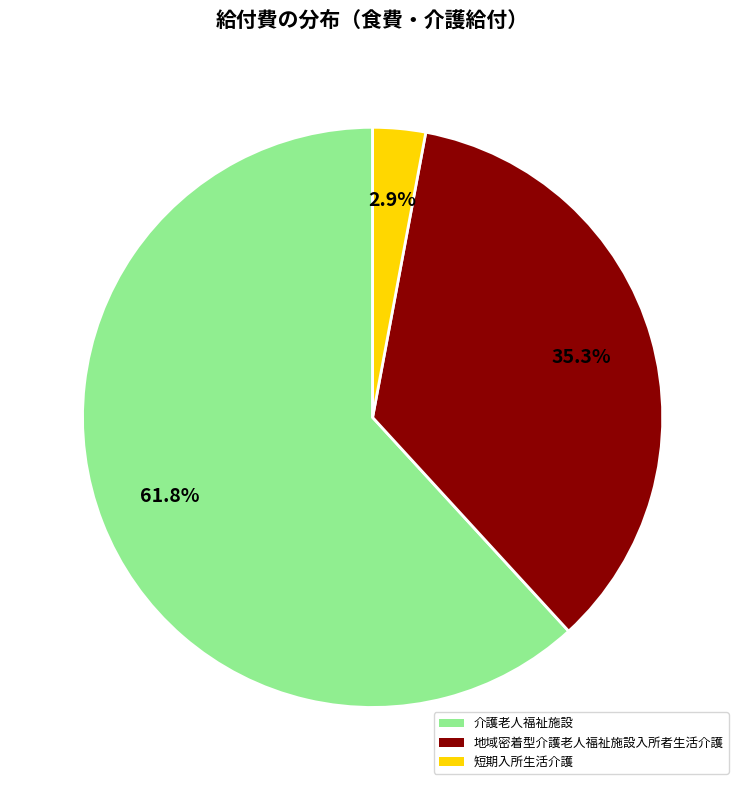

Do 介護老人福祉施設 and 短期入所生活介護 together represent more than half of the pie?

Yes